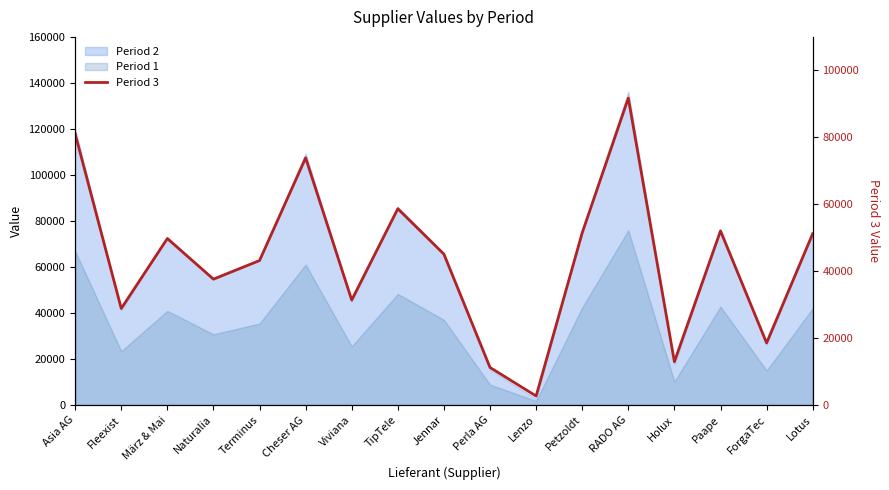

Reading left to right, transcribe all the data shown in this chart.

Asia AG=81052	Fleexist=28833	März & Mai=49737	Naturalia=37603	Terminus=43153	Cheser AG=73844	Viviana=31360	TipTele=58638	Jennar=45065	Perla AG=11206	Lenzo=2666	Petzoldt=51447	RADO AG=91702	Holux=12920	Paape=52026	ForgaTec=18540	Lotus=51173